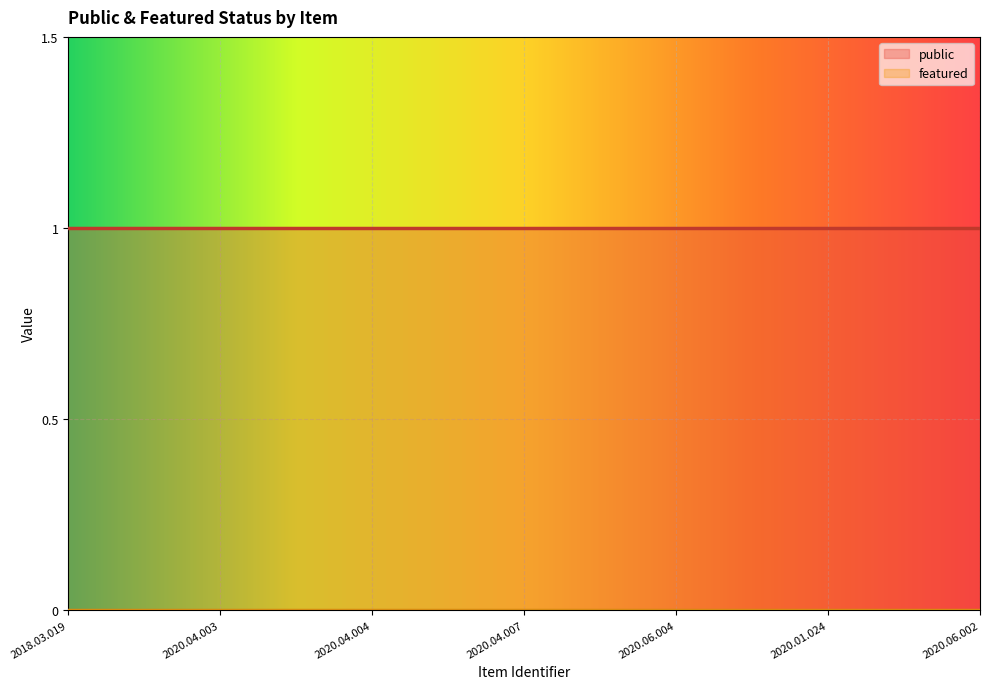

The value of public at 2020.04.007 is 0. True or false?

False